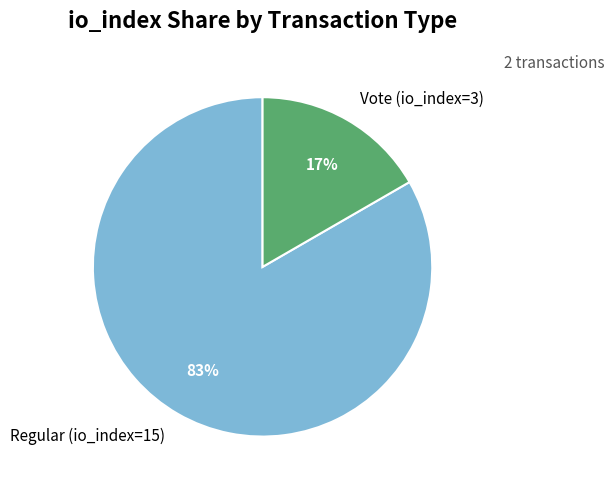

To the nearest percent, what percentage of the pie is Regular (io_index=15)?

83%